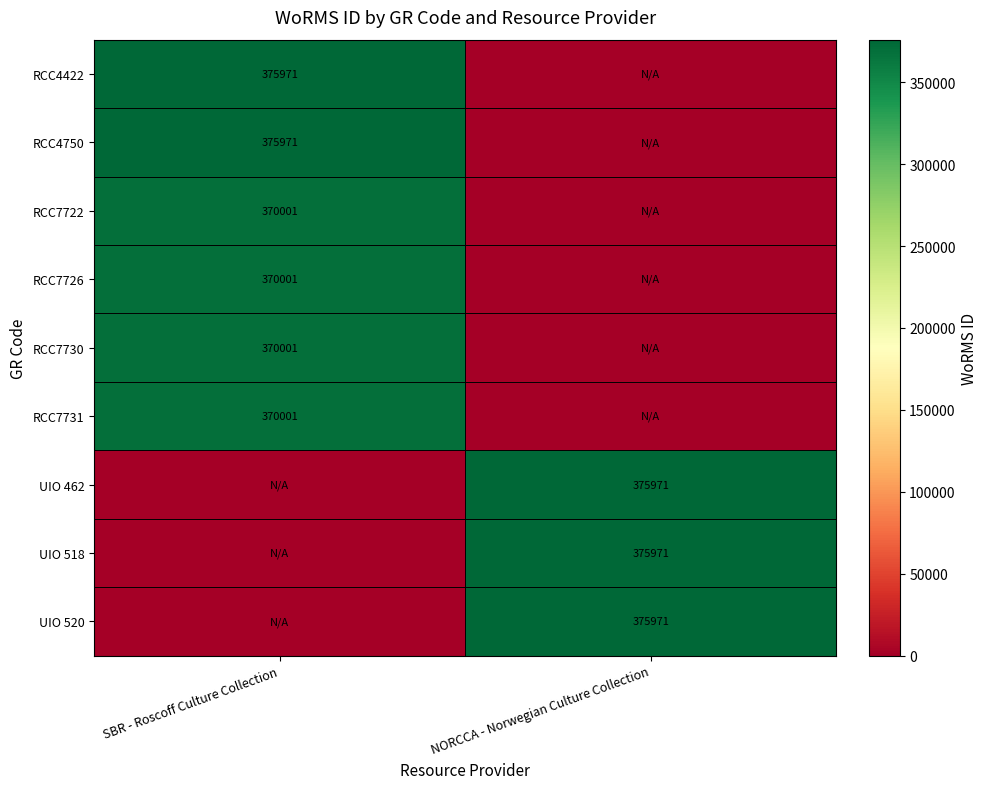

The value of RCC4422 at SBR - Roscoff Culture Collection is 375971. True or false?

True